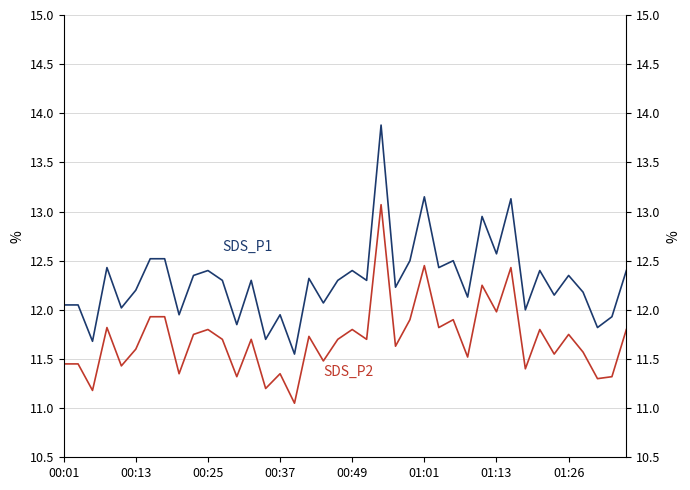

List the series in order of their overall mean, highest first.

SDS_P1, SDS_P2